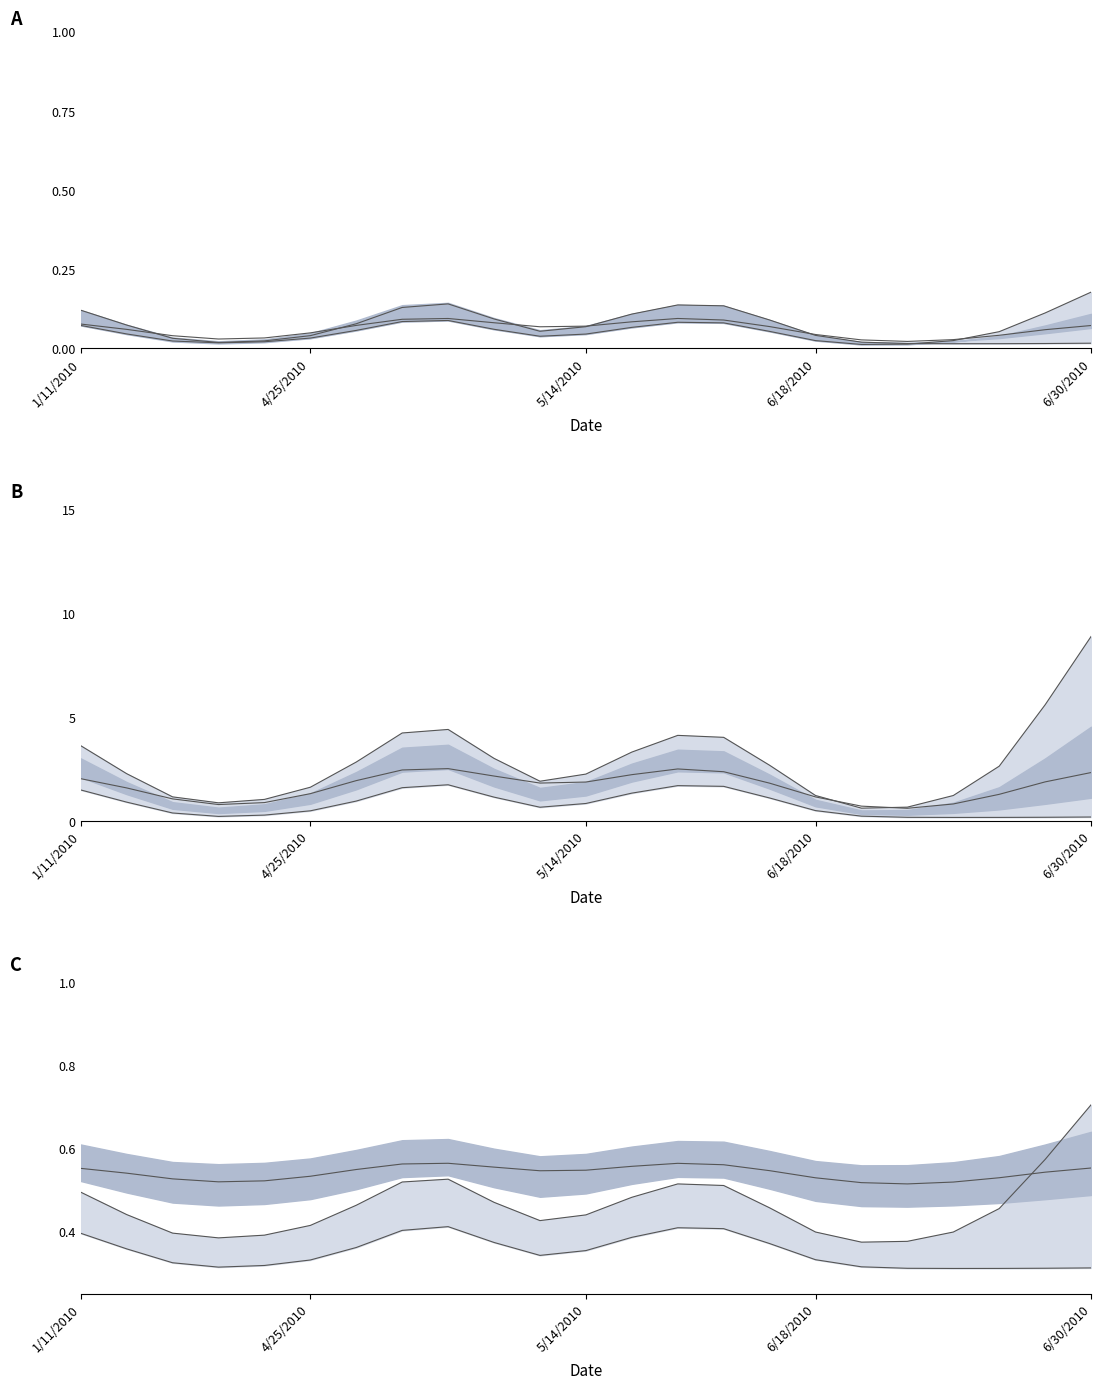

Is the value of upper line at 17 greater than the value of lower line at 8?

No